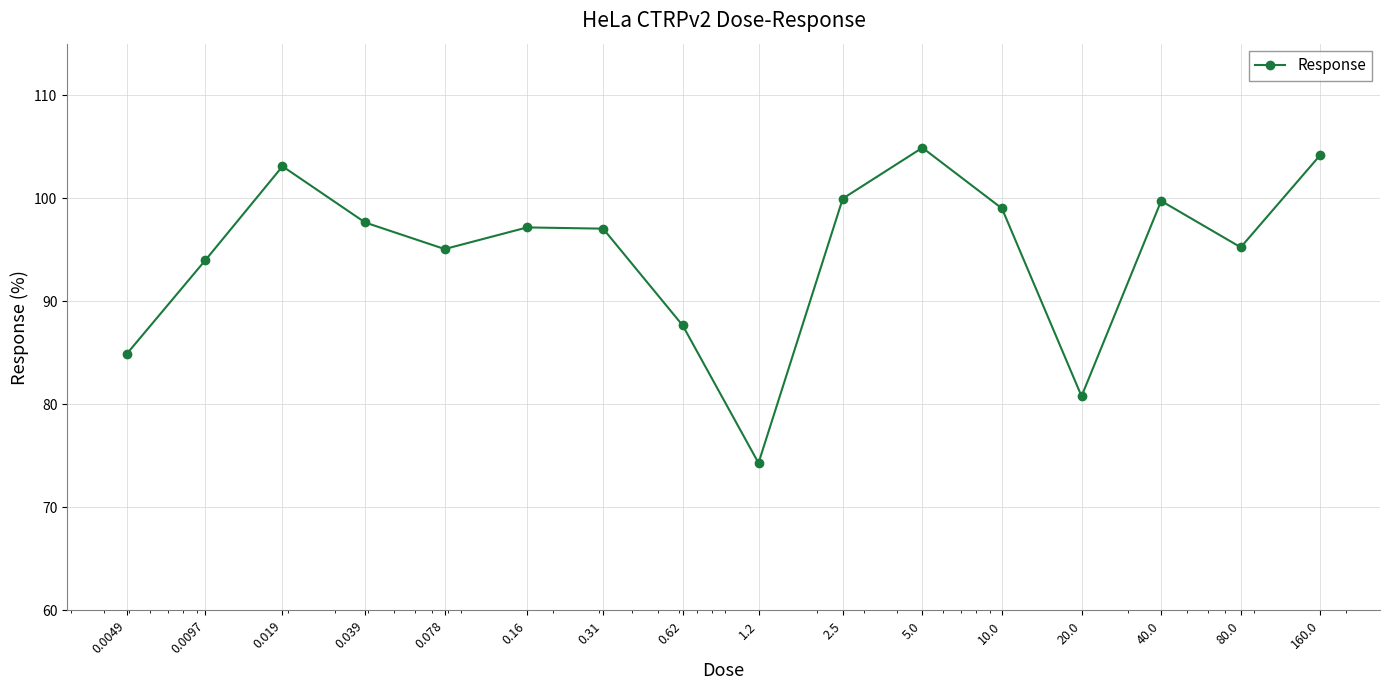

How many categories are shown in the chart?

16